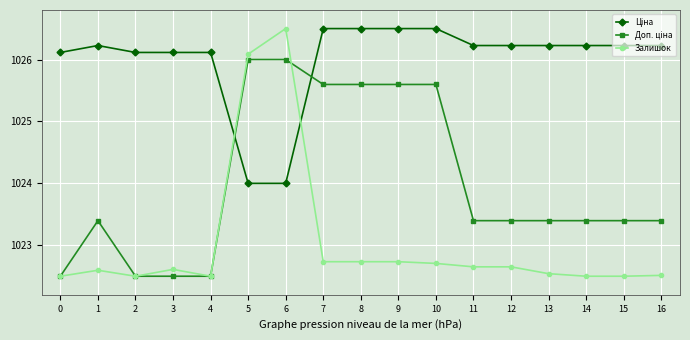

Which series has the largest range (max minus min)?

Залишок